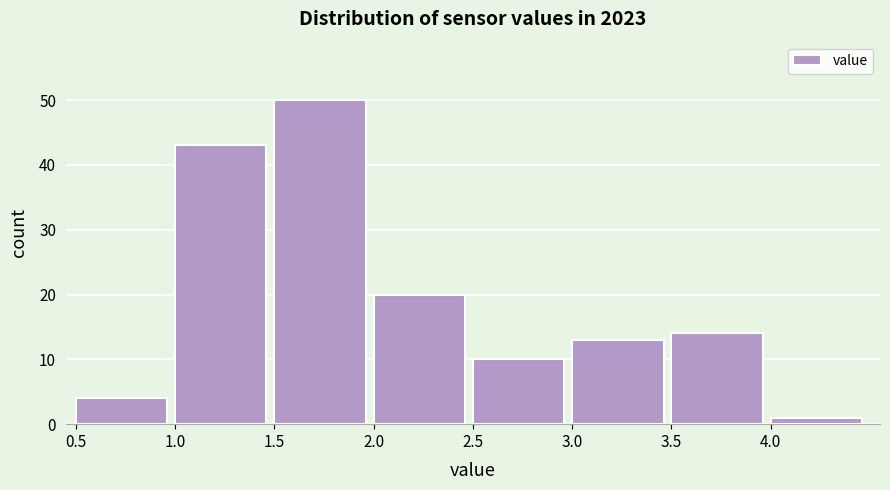

Reading left to right, list every bar in this chart as the range it spans on the x-axis followed by its height. The values are not printed on the chart, so give them approximately, as read against the axis.

0.5 to 1.0: 4
1.0 to 1.5: 43
1.5 to 2.0: 50
2.0 to 2.5: 20
2.5 to 3.0: 10
3.0 to 3.5: 13
3.5 to 4.0: 14
4.0 to 4.5: 1